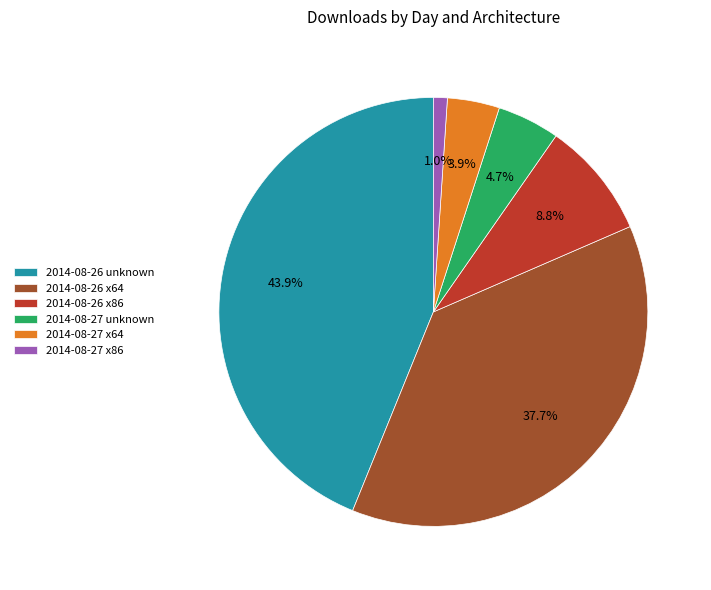

To the nearest percent, what is the average slice percentage?

17%